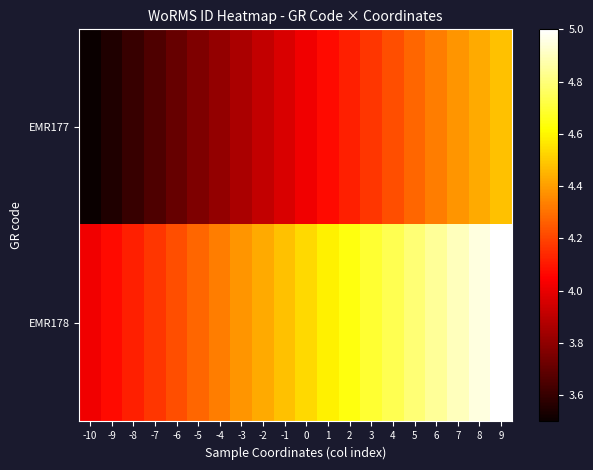

What is the minimum value shown in the chart?

3.5